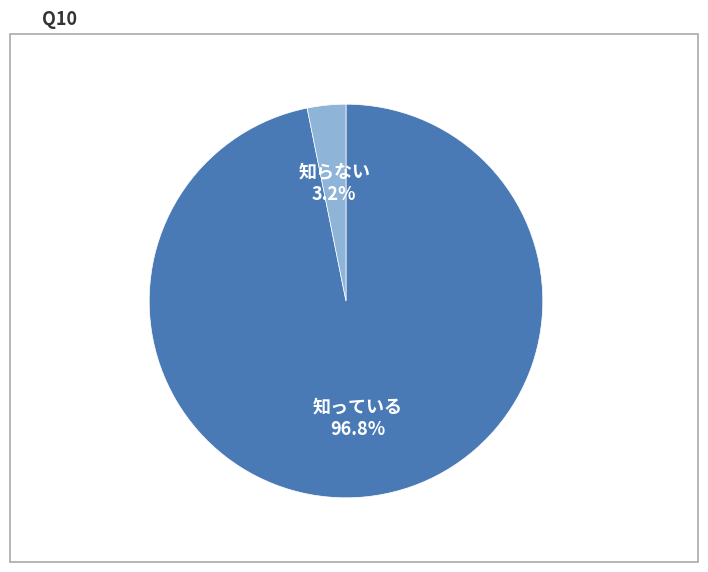

Is there a majority slice in this chart?

Yes